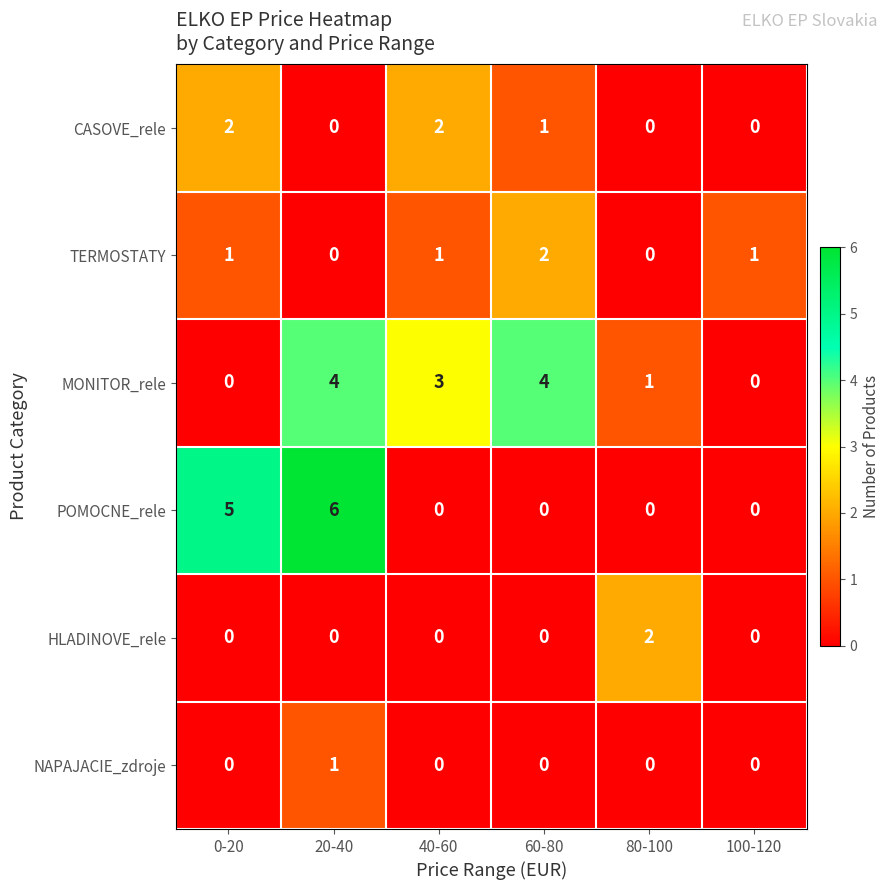

At which label is POMOCNE_rele closest to 3?

0-20